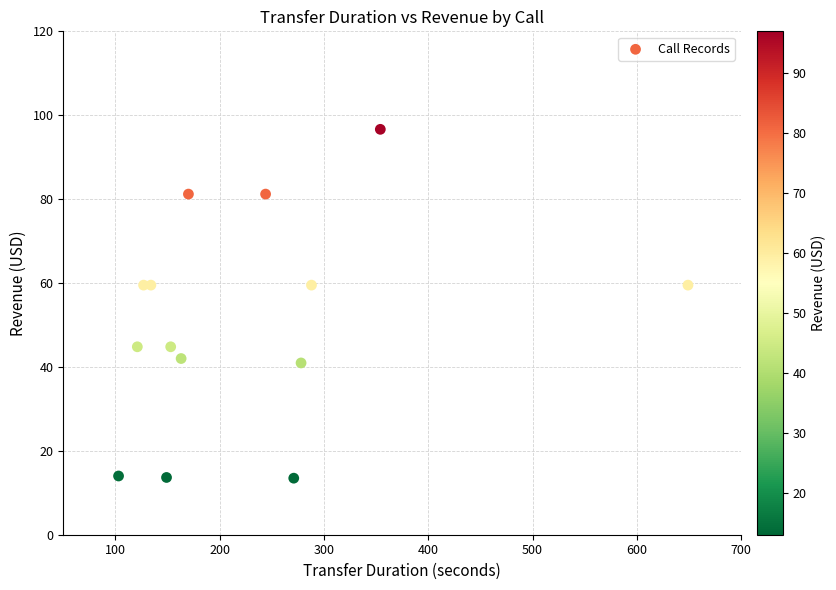

What is the range of X values (max minus min)?

546.0